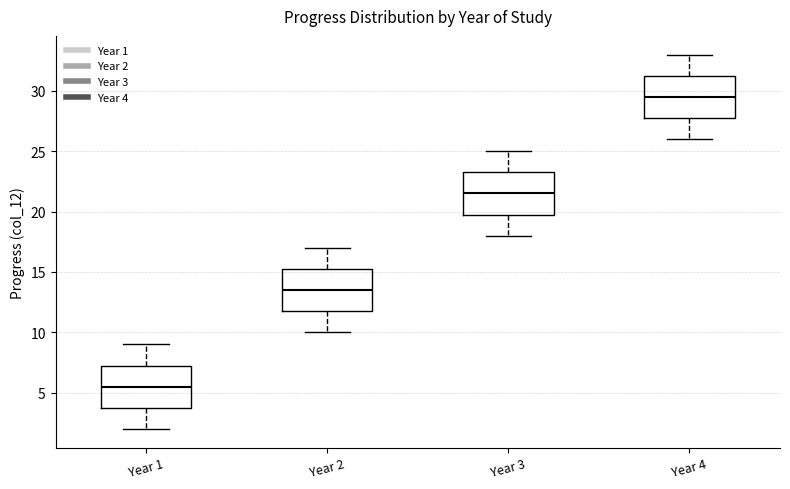

Reading left to right, read every box against the y-axis: the position of its median line, the range the box covers, and the ends of its whiskers. The values are not printed on the chart, so give them approximately, as read against the axis.

Year 1: median 5.5, box 4.0 to 7.5, whiskers 2.0 to 9.0
Year 2: median 13.5, box 12.0 to 15.5, whiskers 10.0 to 17.0
Year 3: median 21.5, box 20.0 to 23.5, whiskers 18.0 to 25.0
Year 4: median 29.5, box 28.0 to 31.5, whiskers 26.0 to 33.0